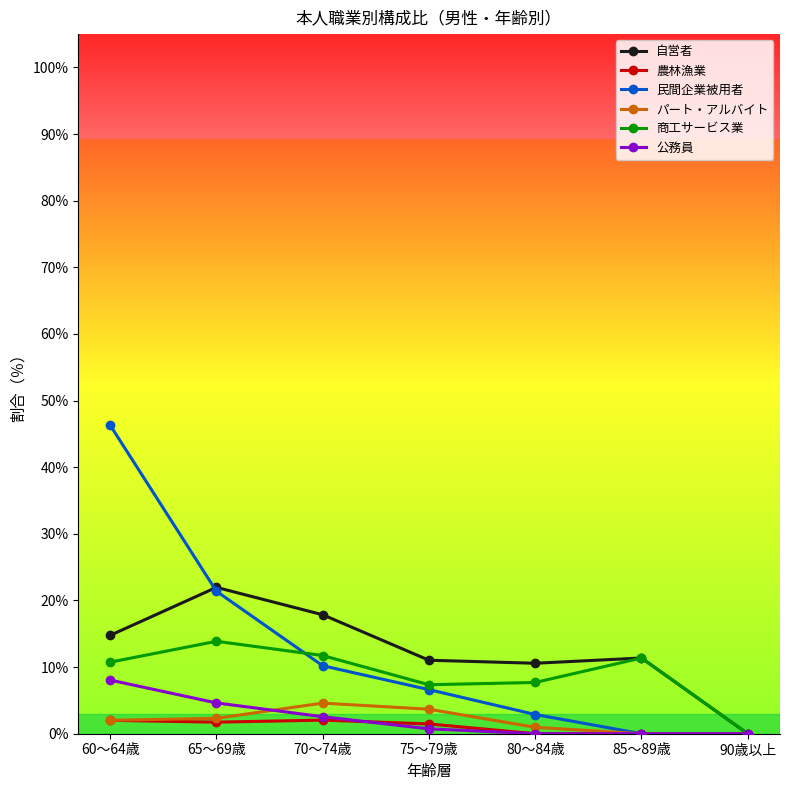

True or false: 民間企業被用者 has more than 2 interior local peaks.

False